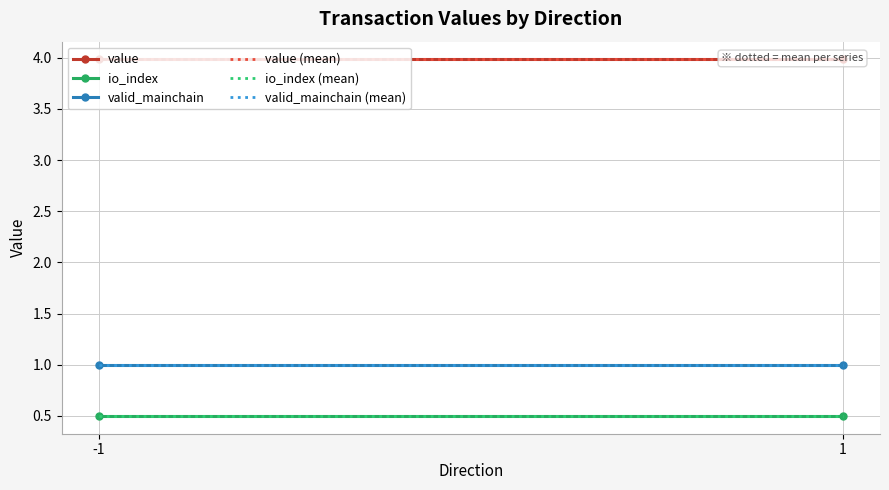

What is the value of the valid_mainchain point at the 1st from the left?

1.0